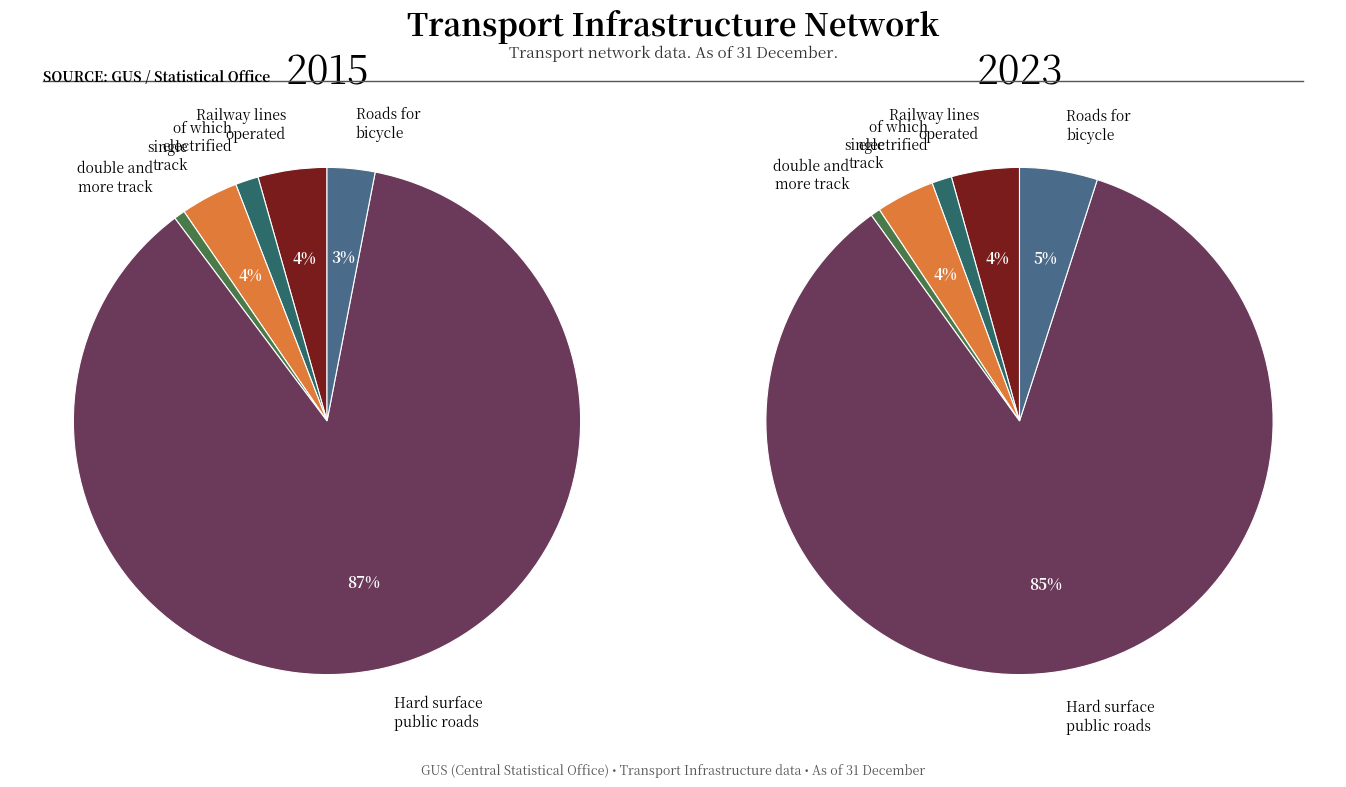

What is the largest slice in the pie chart?

Hard surface public roads